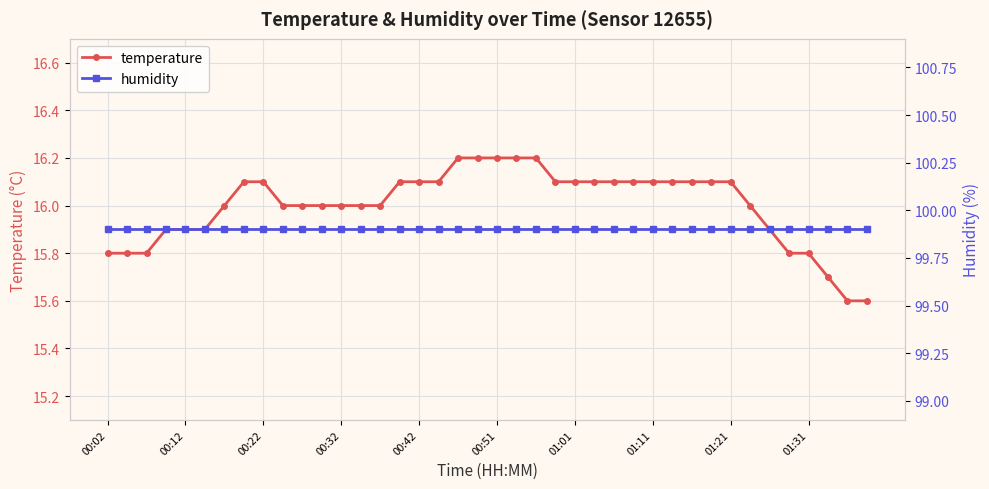

Rank the series at 17 from highest to lowest value.

humidity, temperature